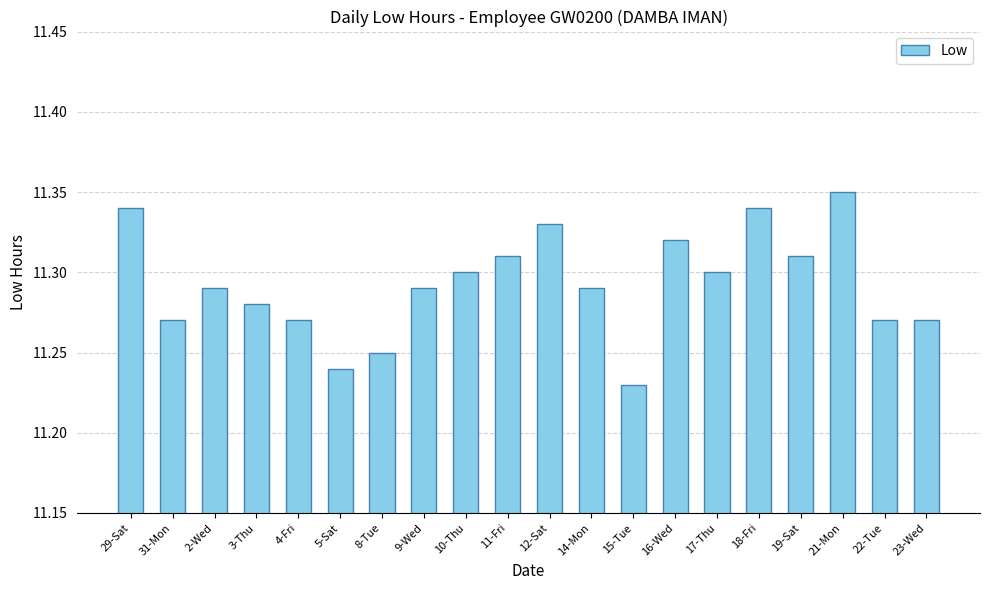

Does the chart contain any negative values?

No